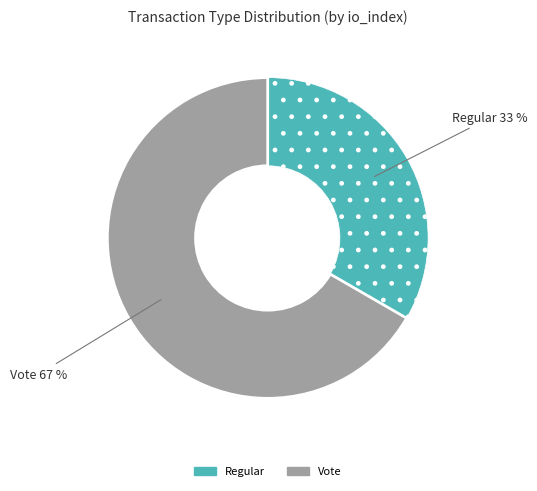

Which slice is the smallest?

Regular